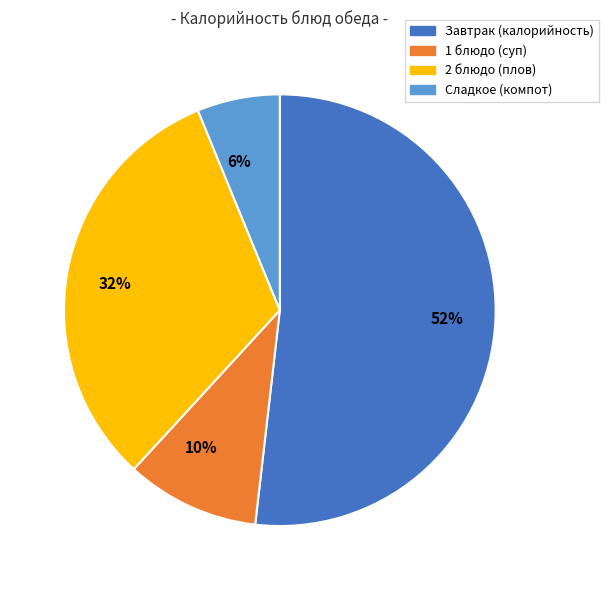

How many segments does this pie chart have?

4